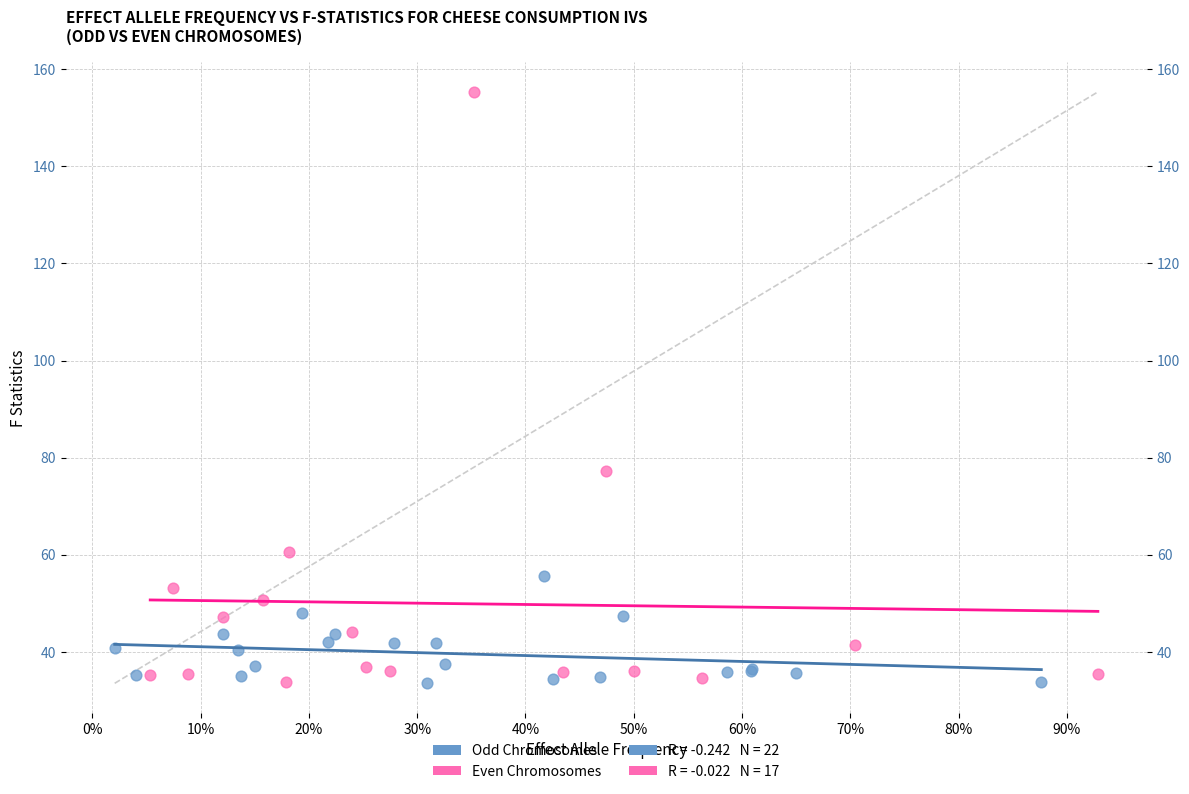

Which series reaches the maximum Y coordinate?

Even Chromosomes